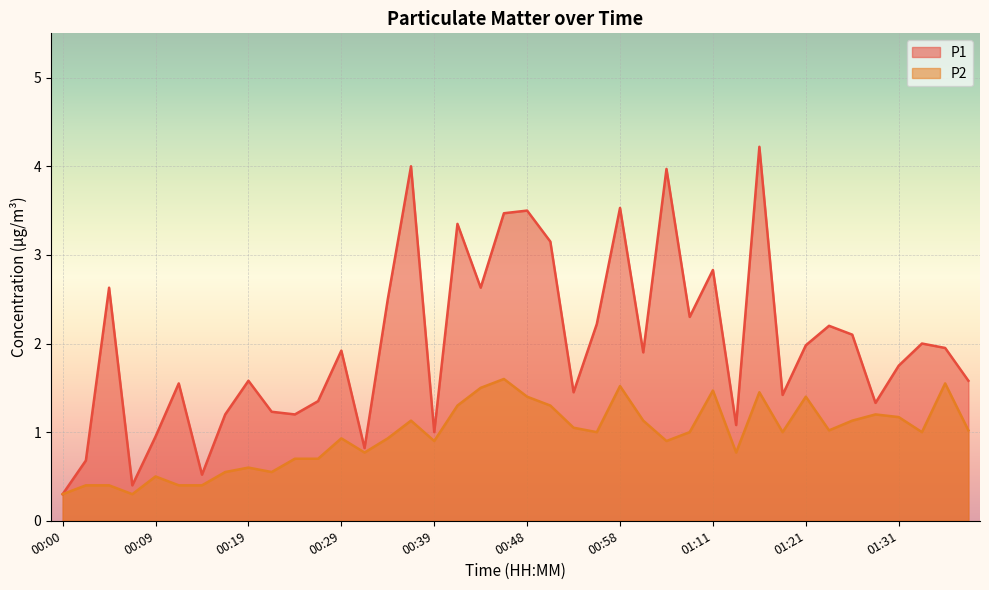

What is the highest value of the P1 series?

4.2